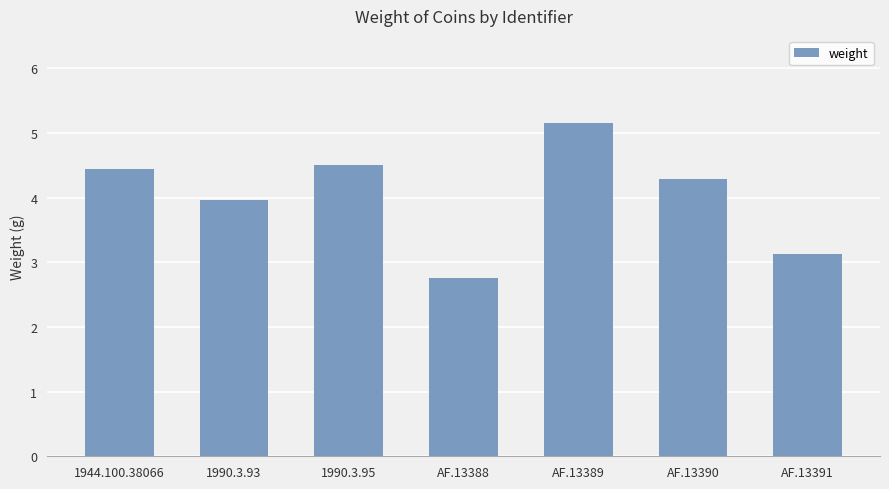

Which category has the lowest value across all series?

AF.13388